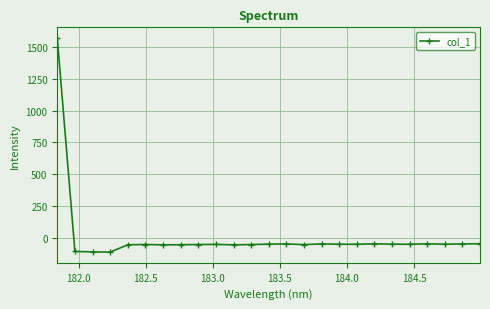

What is the smallest value displayed?

-114.9